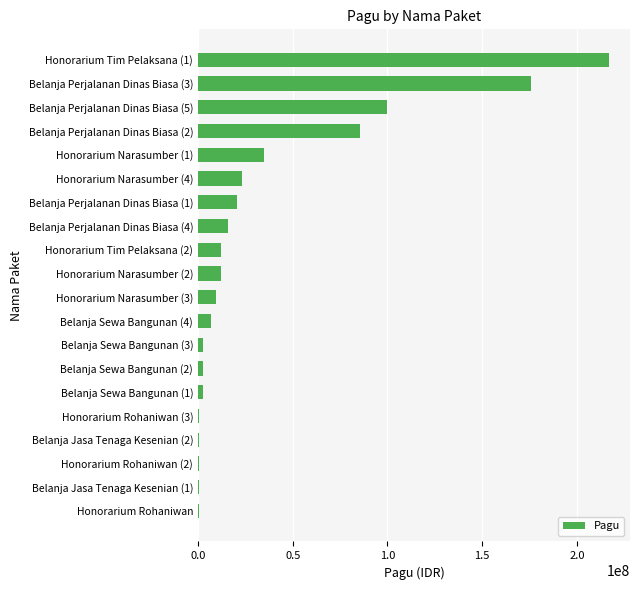

What is the greatest value displayed?

217200000